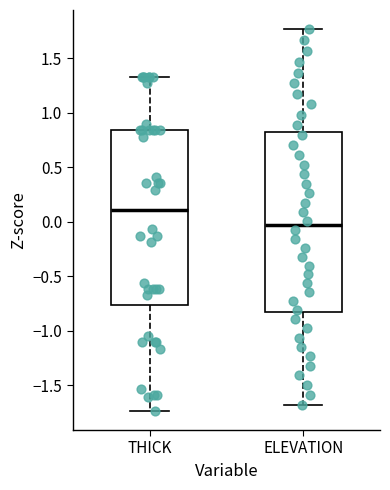

Reading left to right, read every box against the y-axis: the position of its median line, the range the box covers, and the ends of its whiskers. The values are not printed on the chart, so give them approximately, as read against the axis.

THICK: median 0.10, box -0.75 to 0.85, whiskers -1.75 to 1.35
ELEVATION: median -0.05, box -0.85 to 0.80, whiskers -1.70 to 1.75